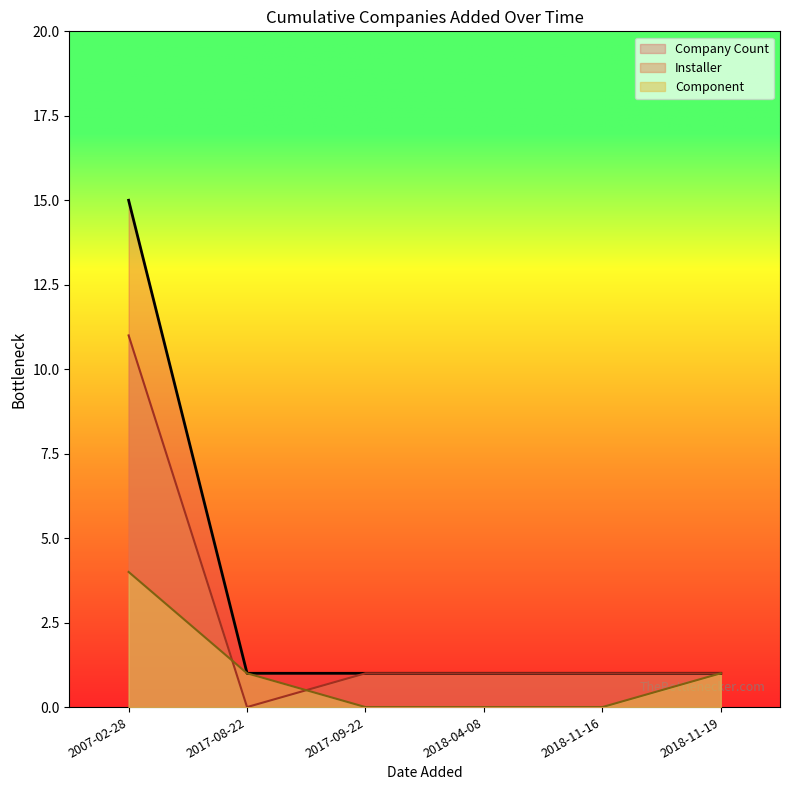

What position from the right is 2018-11-16?

2